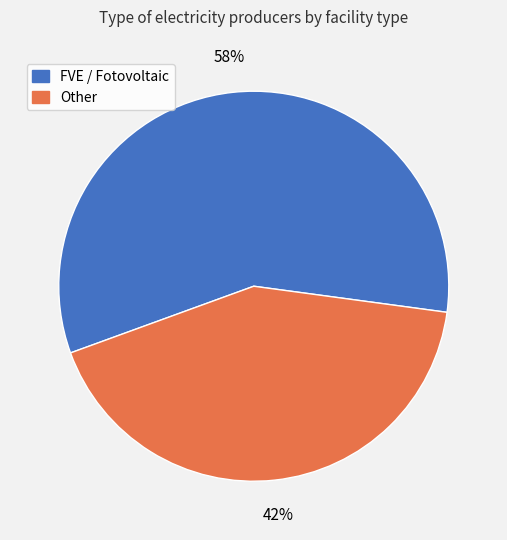

What is the largest slice in the pie chart?

FVE